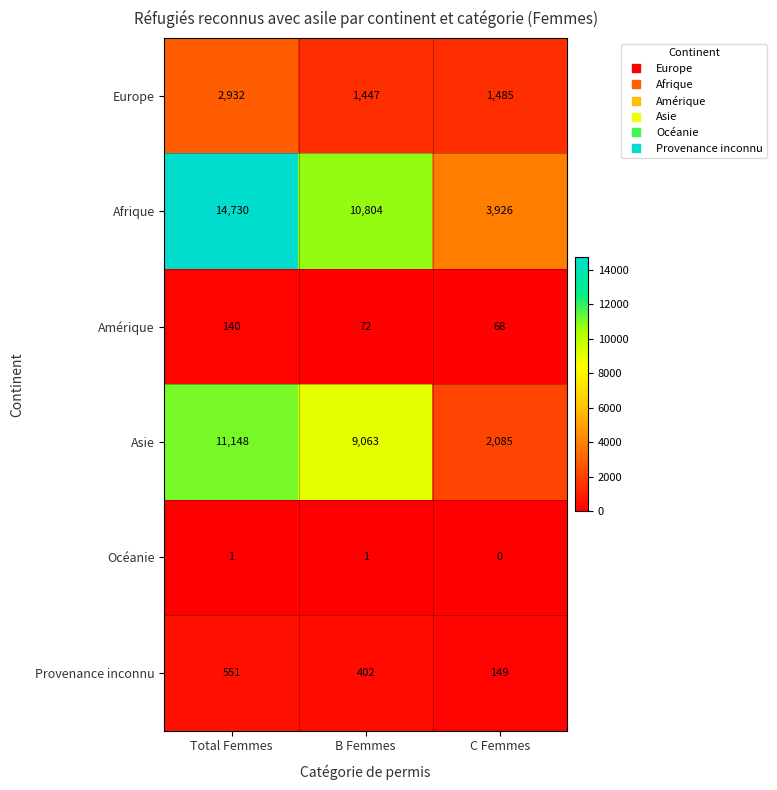

How many data points does each series have?

3